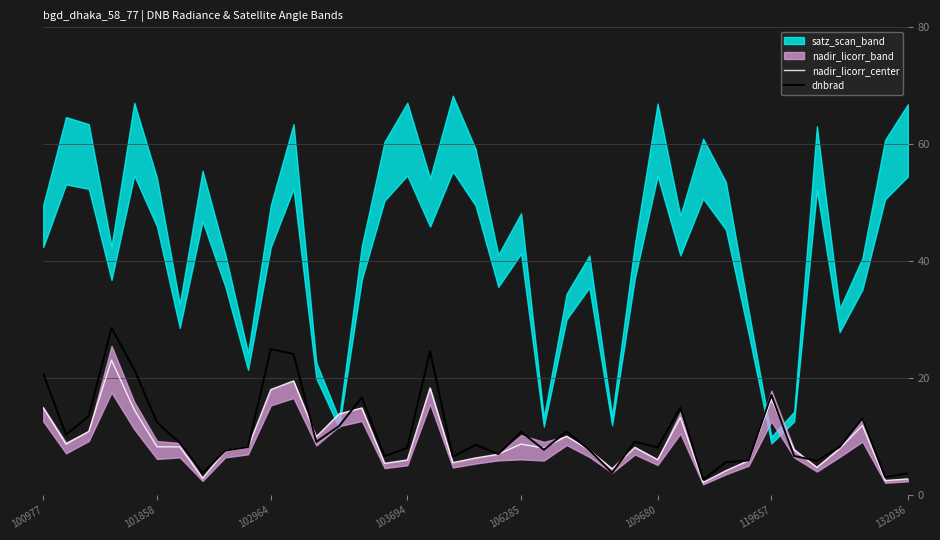

At which label does nadir_licorr_center first exceed 8?

100977